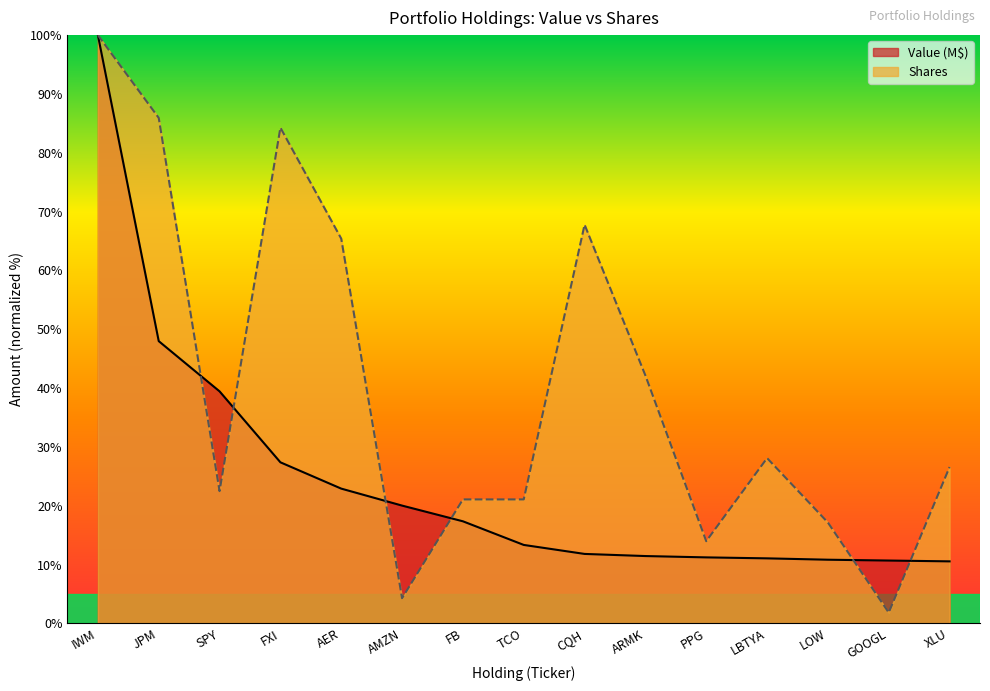

What is the difference between the maximum and minimum values in the Value (M$) series?

89.5